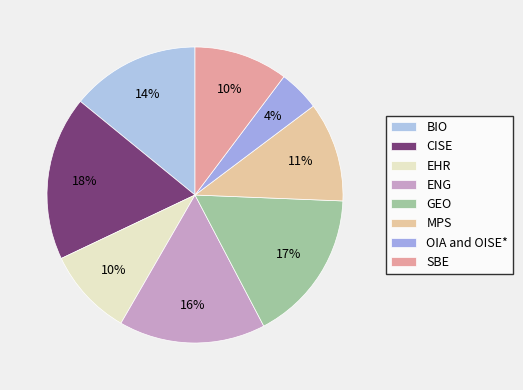

Does MPS account for over 50% of the chart?

No